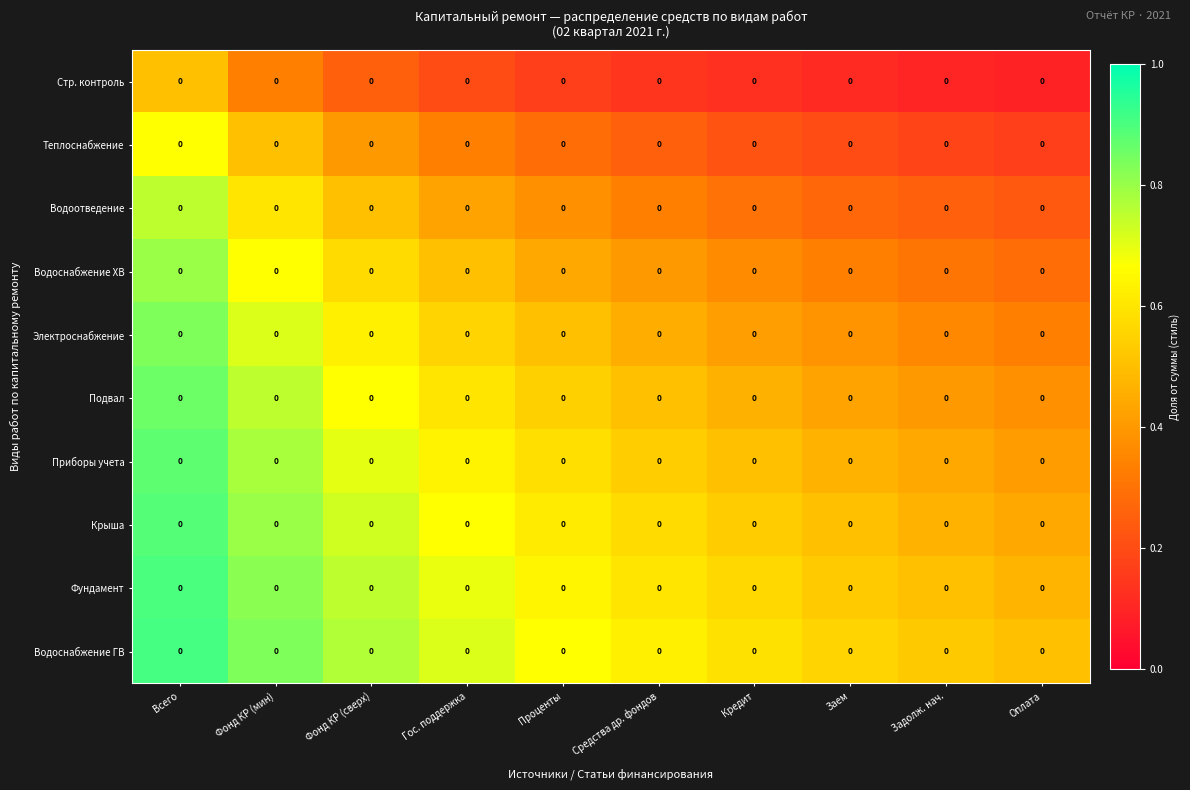

Count the number of data series in this chart.

10